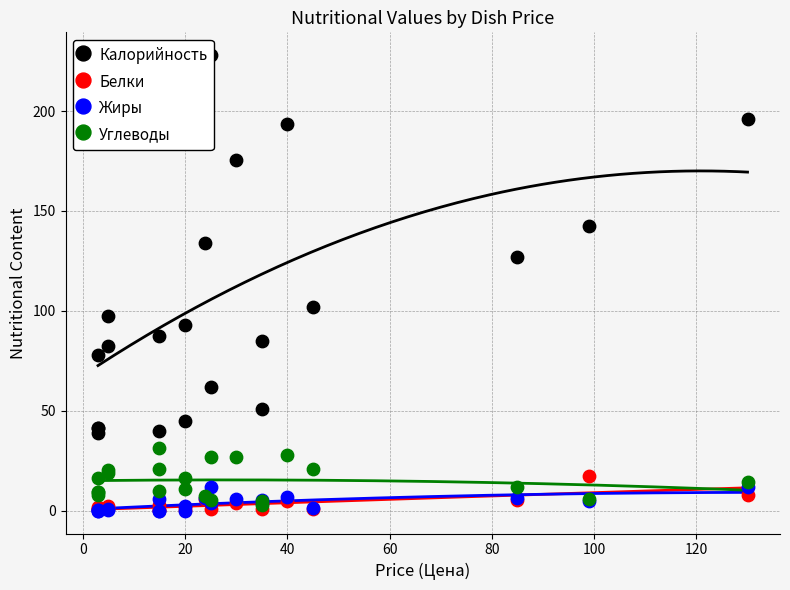

What is the total value across all series at 20?

48.3